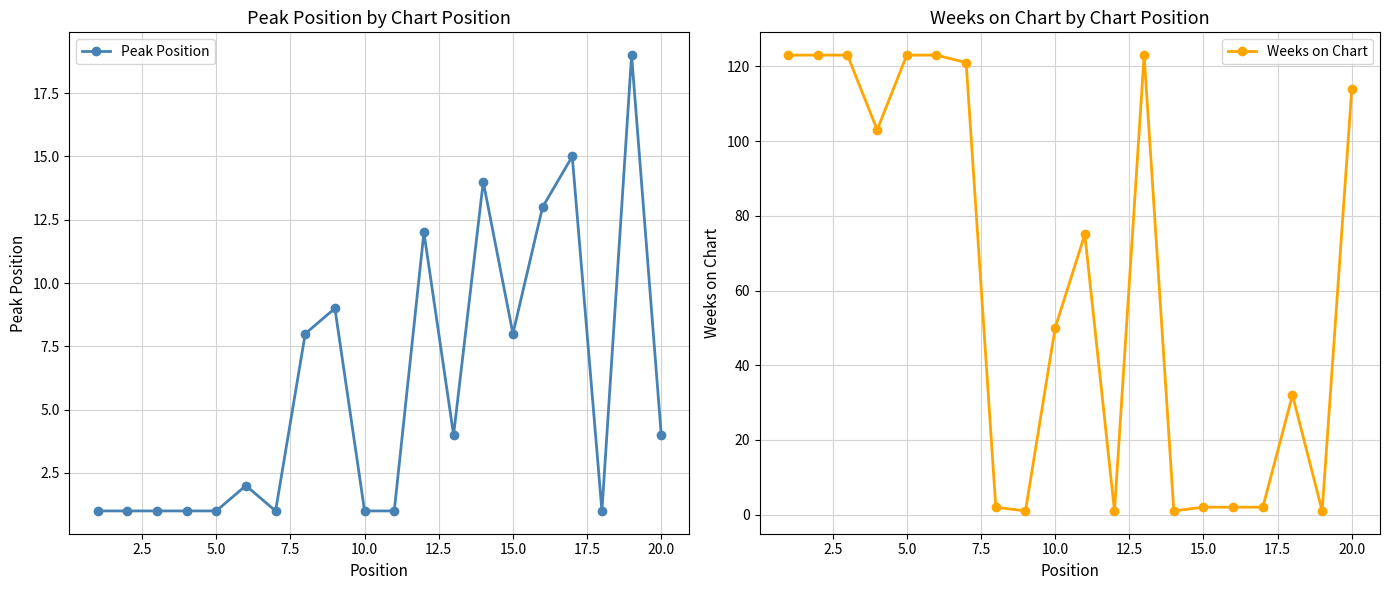

Reading left to right, list all the values displayed in this chart.

Peak Position: 1	1	1	1	1	2	1	8	9	1	1	12	4	14	8	13	15	1	19	4
Weeks on Chart: 123	123	123	103	123	123	121	2	1	50	75	1	123	1	2	2	2	32	1	114